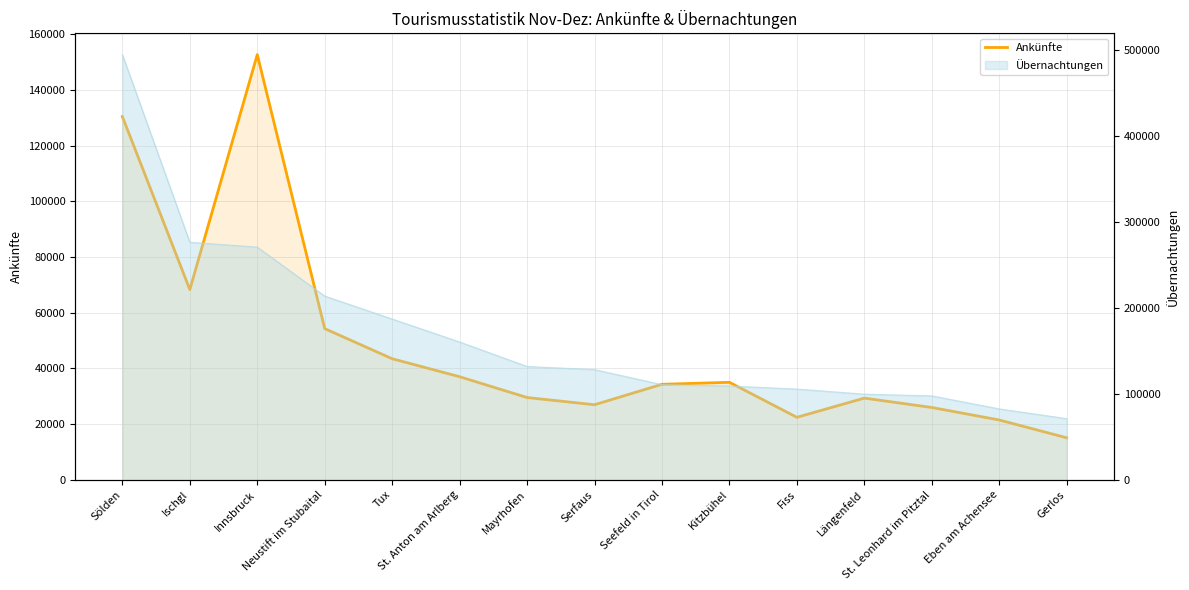

Reading left to right, transcribe all the data shown in this chart.

130457	68306	152717	54288	43474	37013	29536	26955	34293	35008	22433	29330	25968	21472	15085